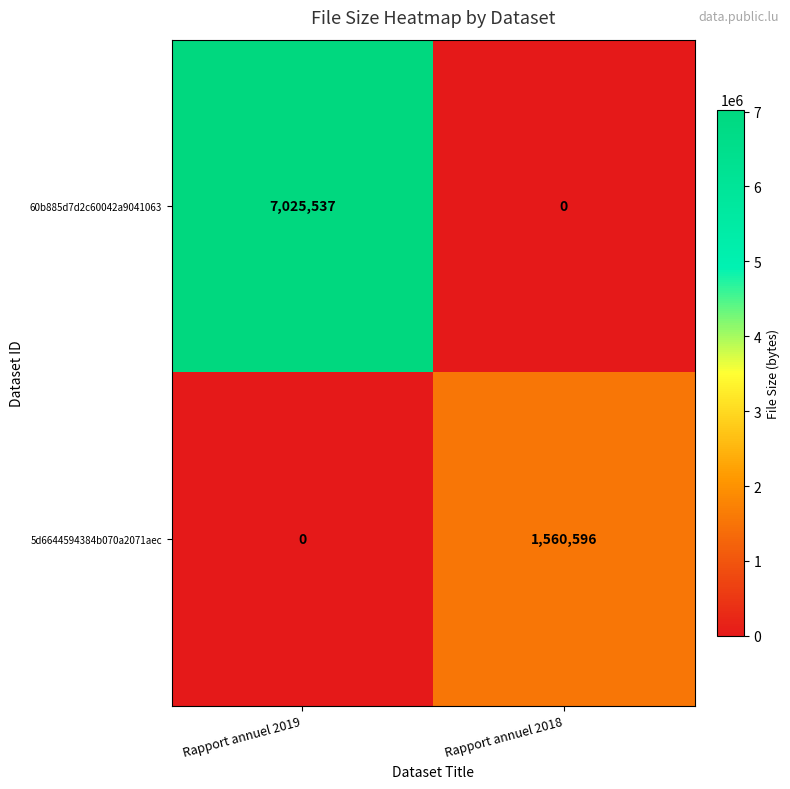

What is the difference between the 5d6644594384b070a2071aec values at Rapport annuel 2019 and Rapport annuel 2018?

1560596